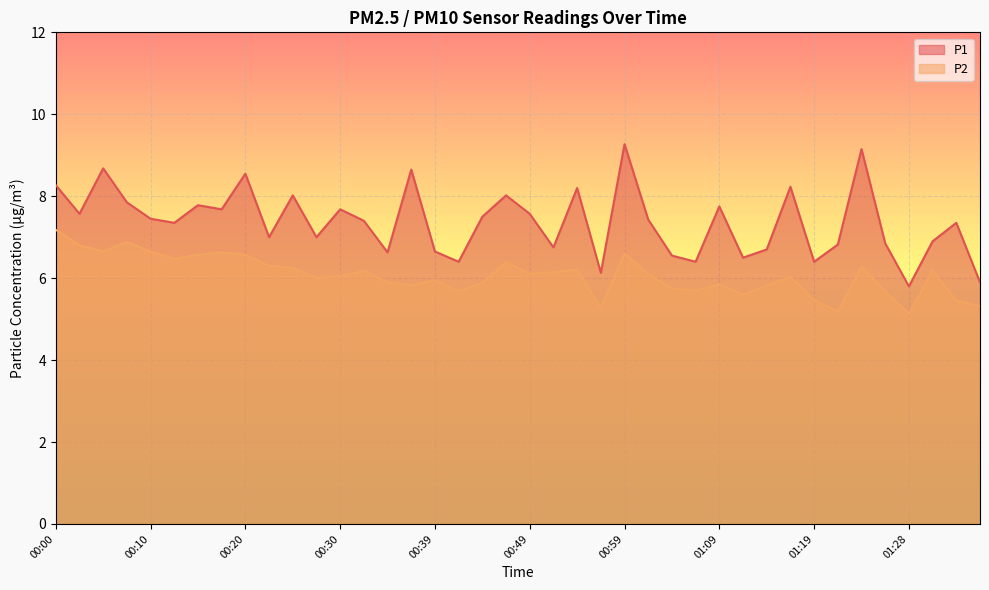

Rank the categories by P2 value from lowest to highest.

01:28, 01:21, 00:57, 01:36, 01:33, 01:19, 01:11, 00:42, 01:26, 01:06, 01:04, 00:37, 01:14, 01:09, 00:44, 00:34, 00:39, 00:27, 01:16, 00:30, 00:49, 01:01, 00:52, 00:32, 01:31, 00:54, 00:25, 01:24, 00:22, 00:47, 00:12, 00:15, 00:20, 00:59, 00:17, 00:05, 00:10, 00:03, 00:07, 00:00